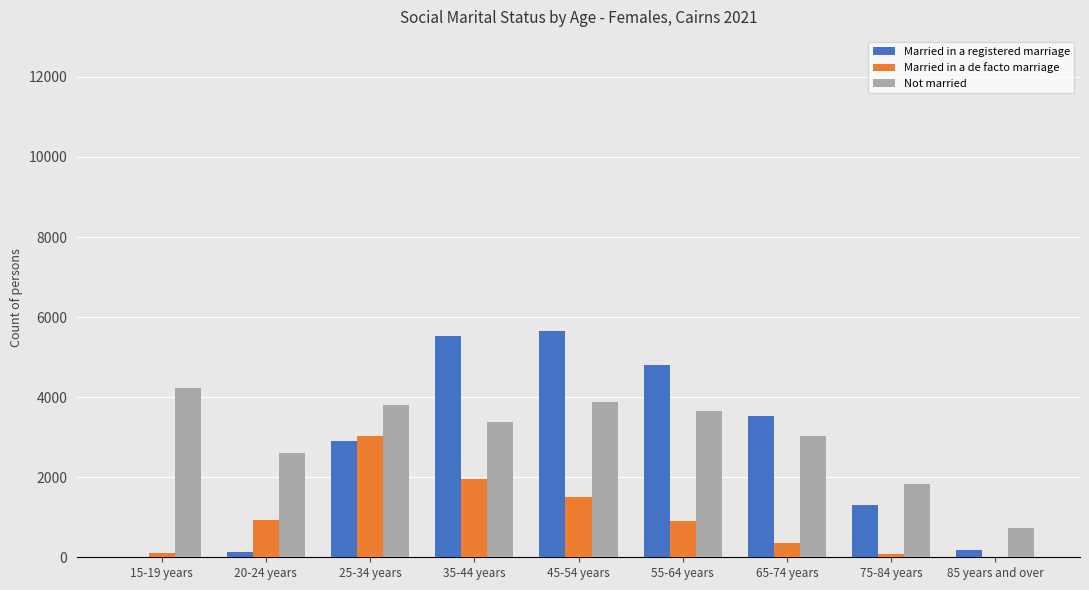

Is it true that Married in a registered marriage equals 1318 at 75-84 years?

True